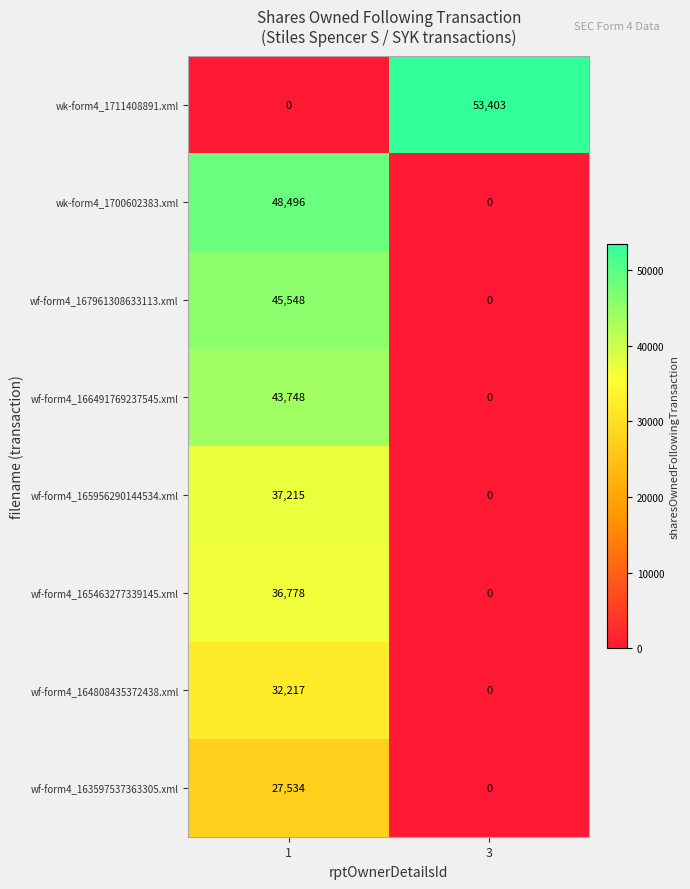

What is the maximum value shown in the chart?

53403